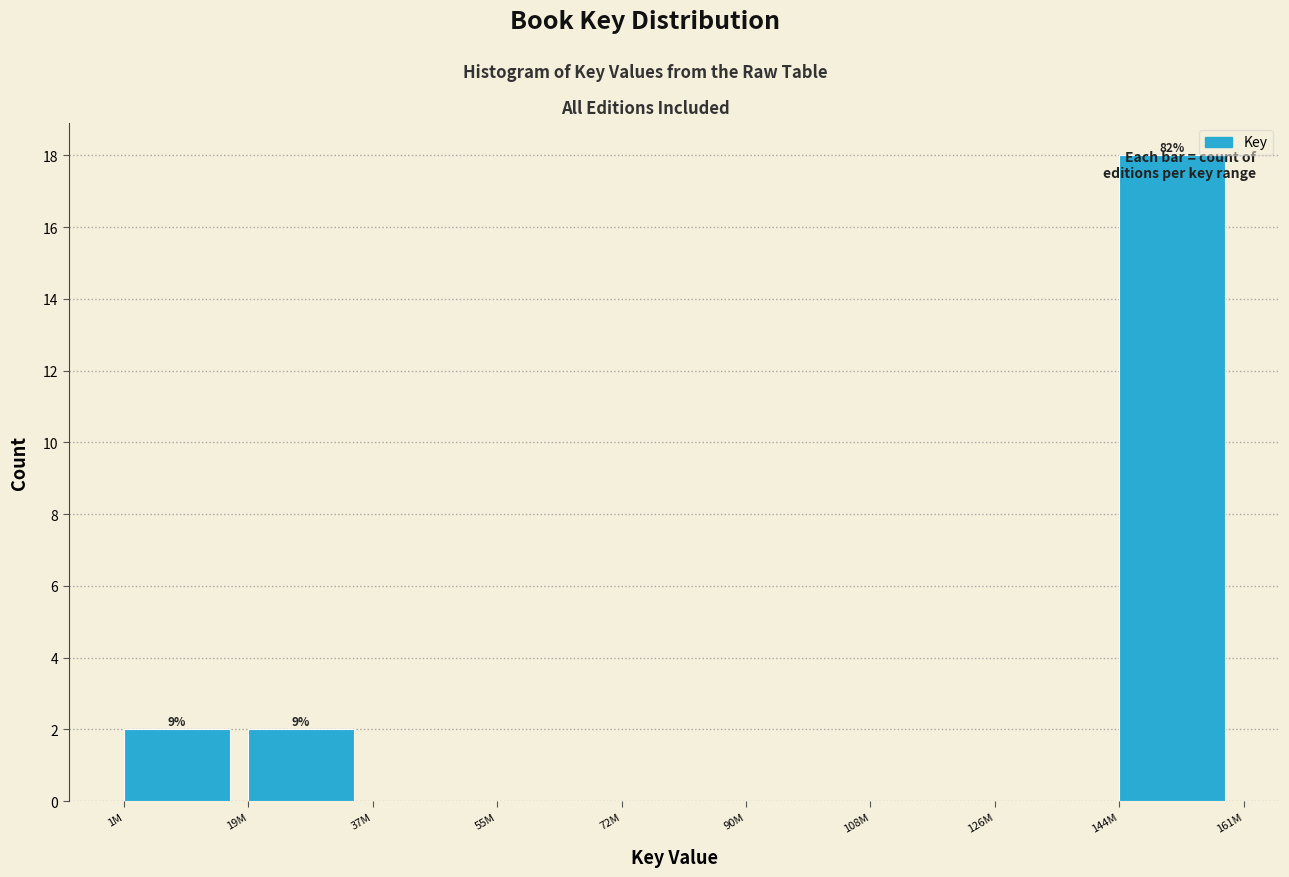

Which category has the highest value across all series?

144M